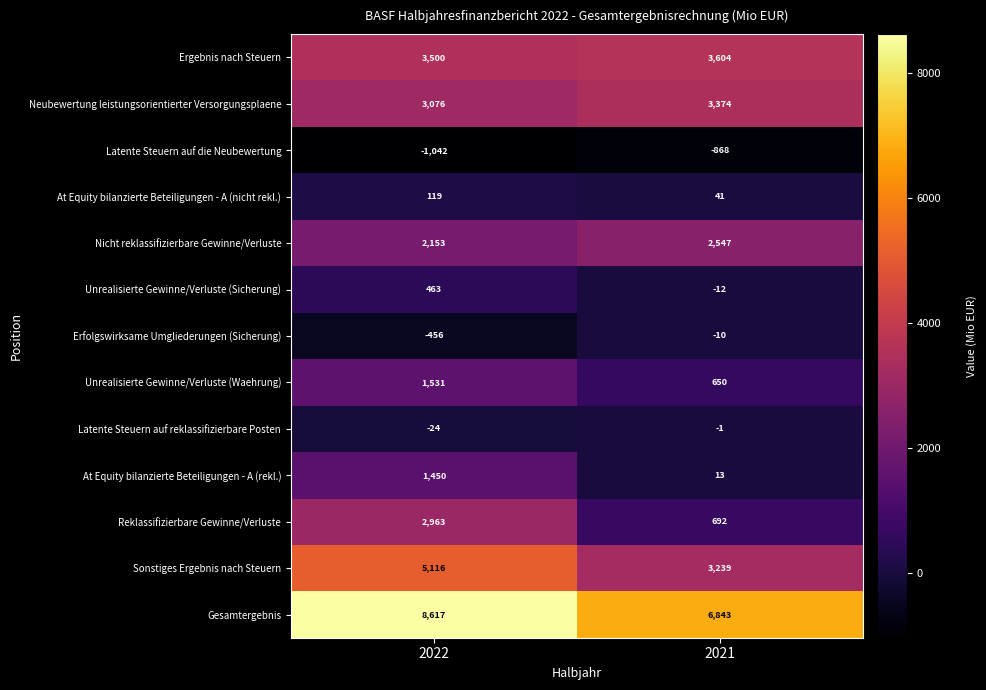

At which category does the chart reach its peak across all series?

2022